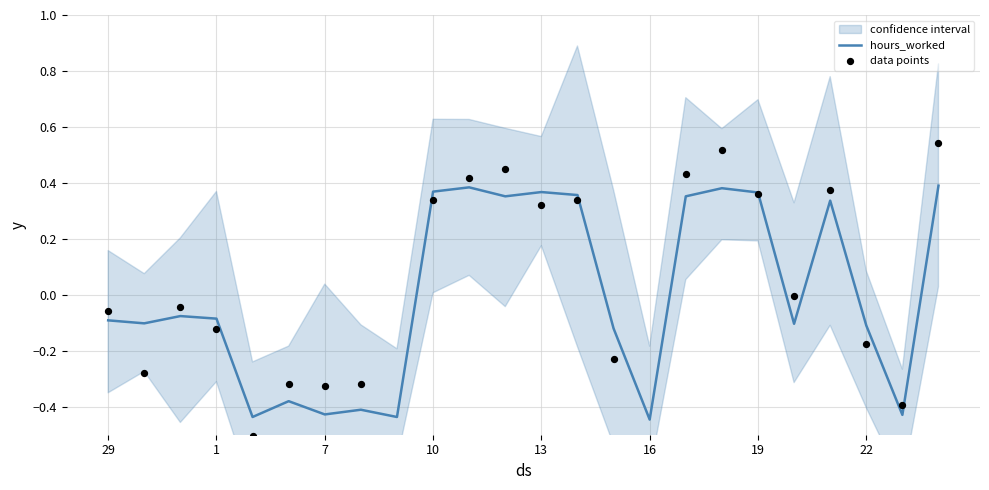

At how many categories does at least one series exceed 0?

10